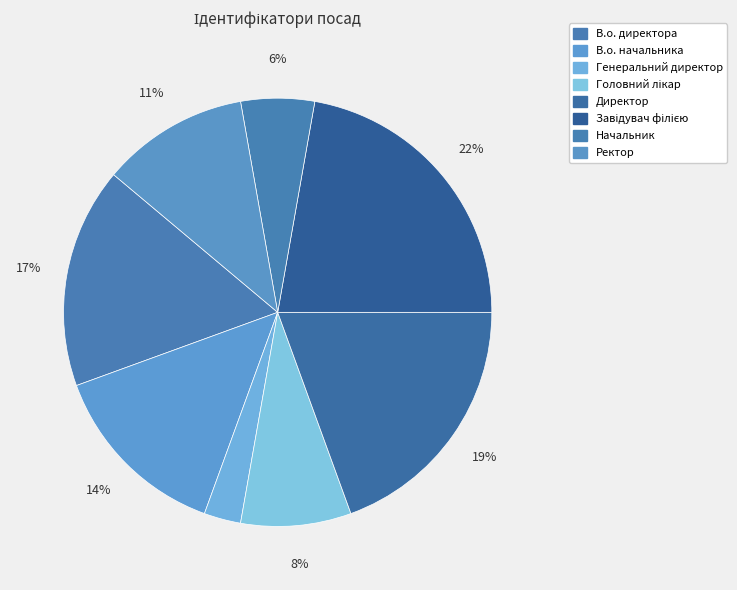

Approximately how many times larger is the value at Генеральний директор compared to Завідувач філією?

0.1